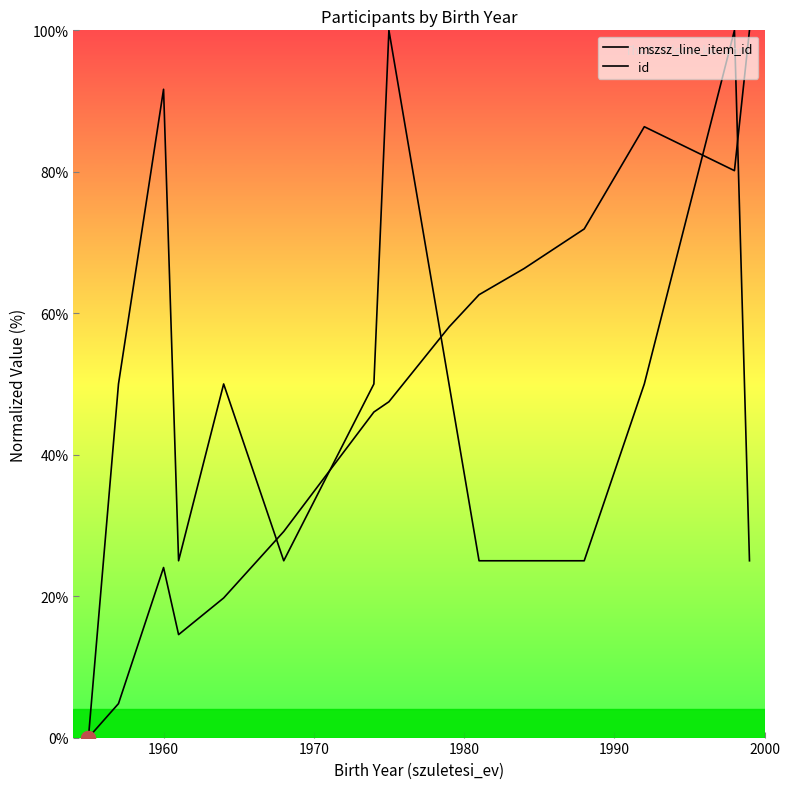

Which series has the widest spread of values?

mszsz_line_item_id